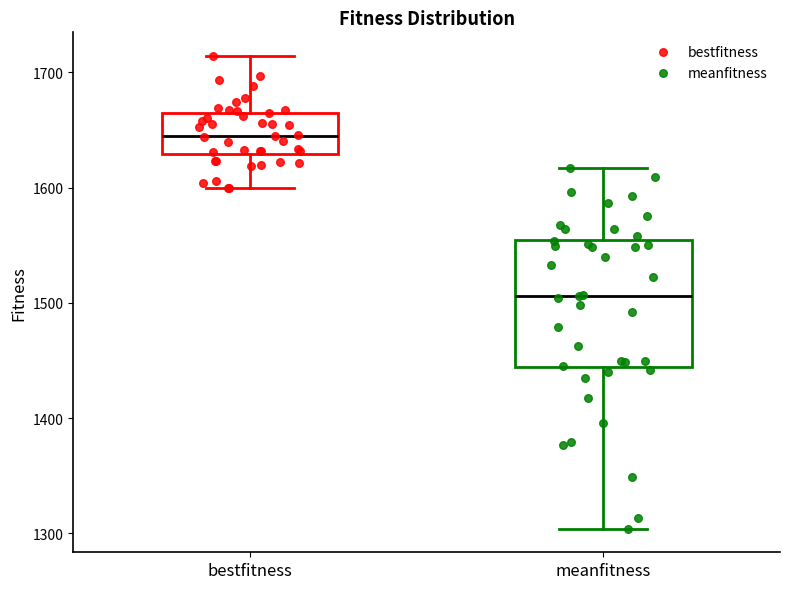

Reading left to right, transcribe this box plot: for each box, give where its median line is, the range the box spans, and where its two whiskers end, as read against the y-axis. The values are not printed on the chart, so give them approximately, as read against the axis.

bestfitness: median 1650, box 1630 to 1660, whiskers 1600 to 1710
meanfitness: median 1510, box 1440 to 1550, whiskers 1300 to 1620